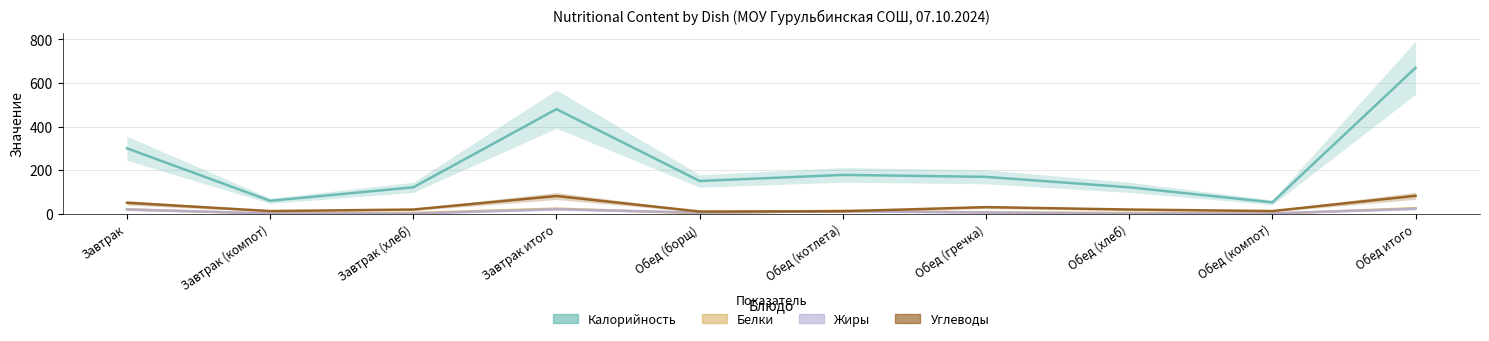

Does the chart have visible grid lines?

Yes